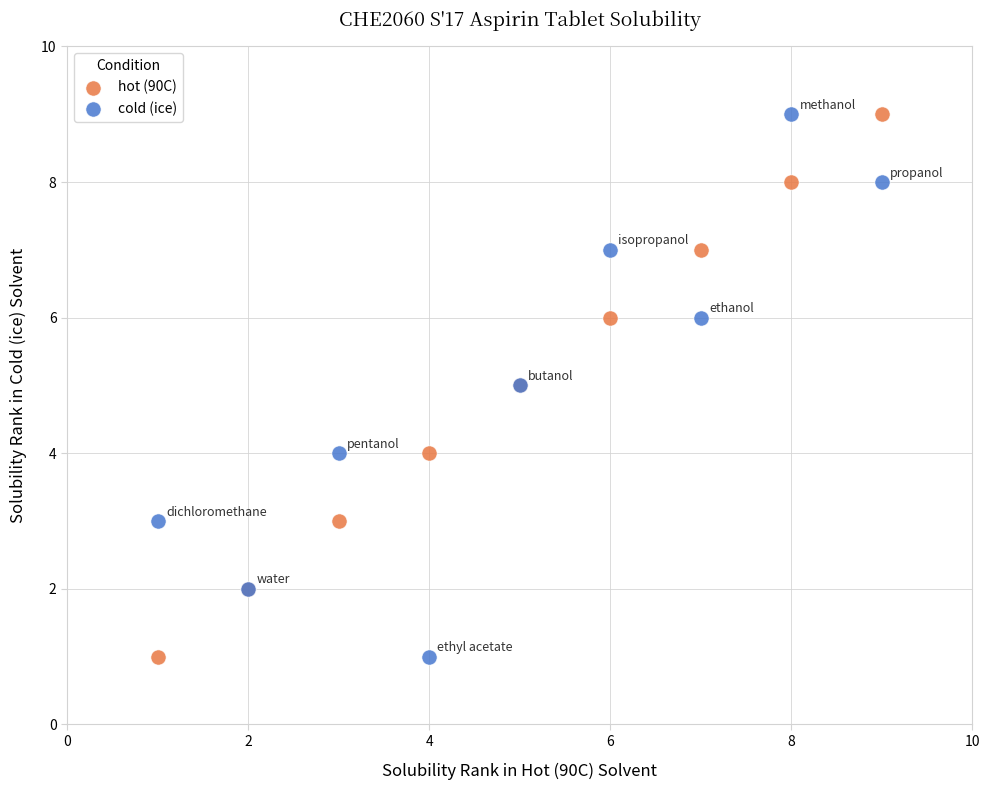

What is the X range (max minus min) for the scatter plot?

8